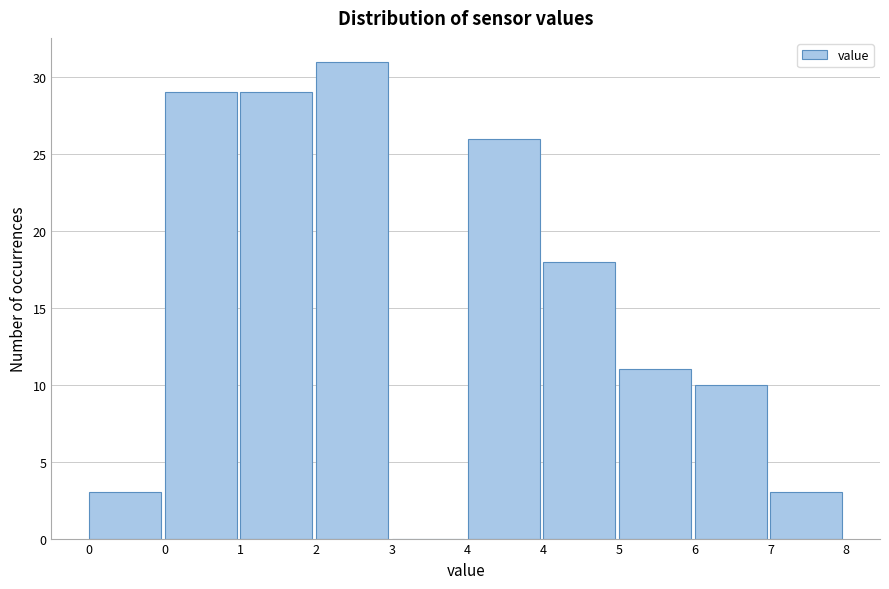

How many categories are shown in the chart?

10